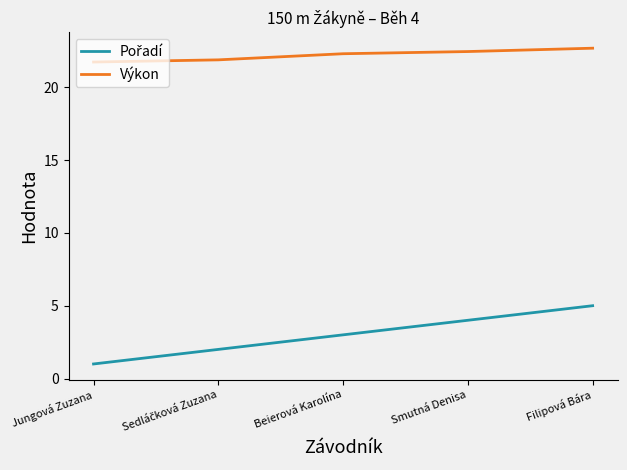

Read the Výkon value at Beierová Karolína.

22.3